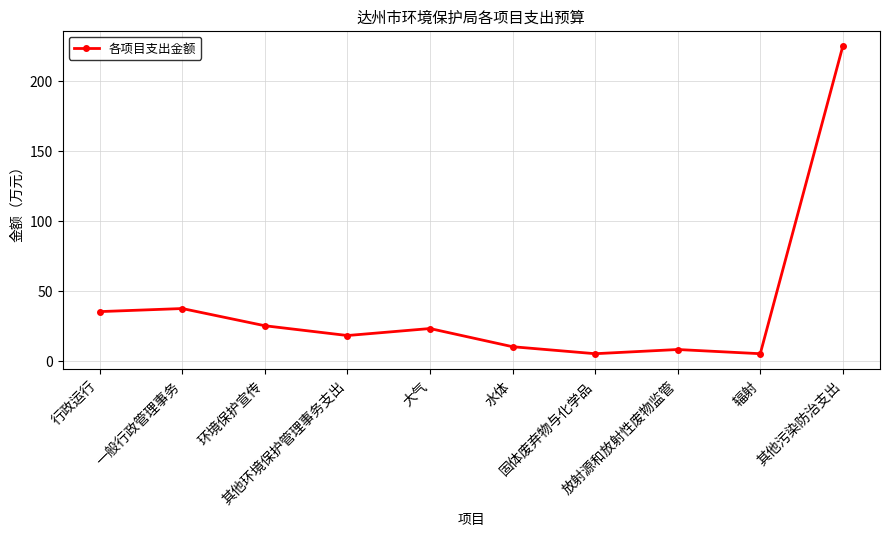

What is the value of the 1st point from the left?

35.1